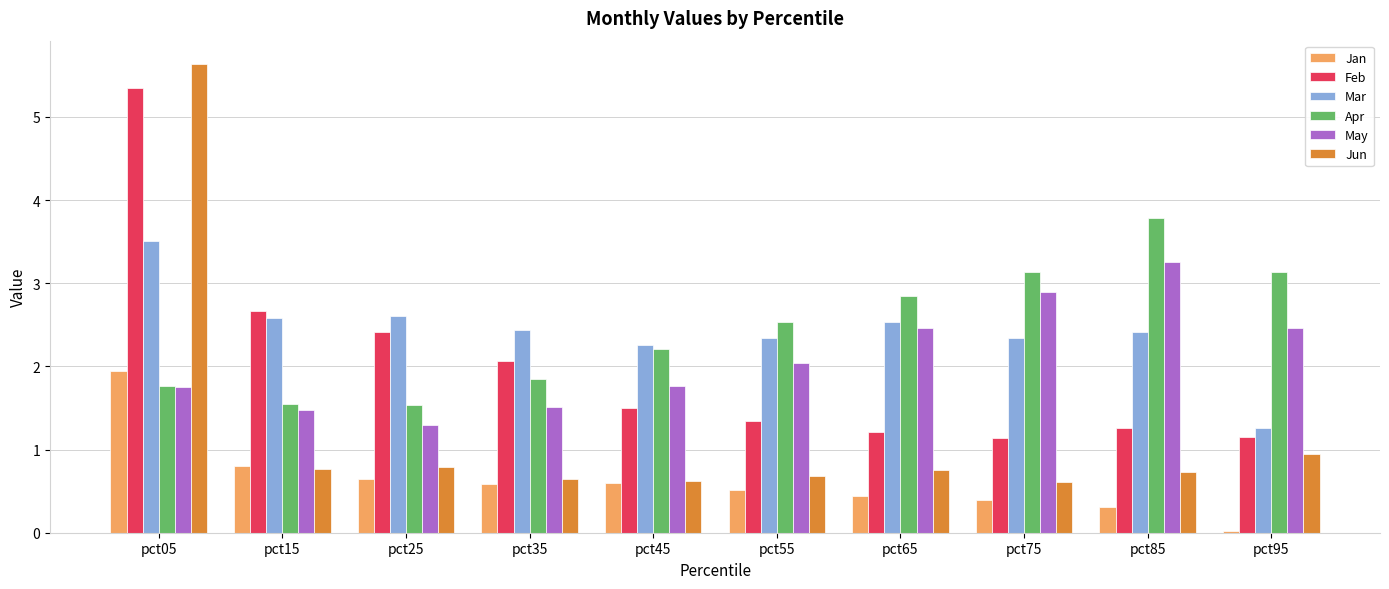

What is the average value of the Feb series?

2.0